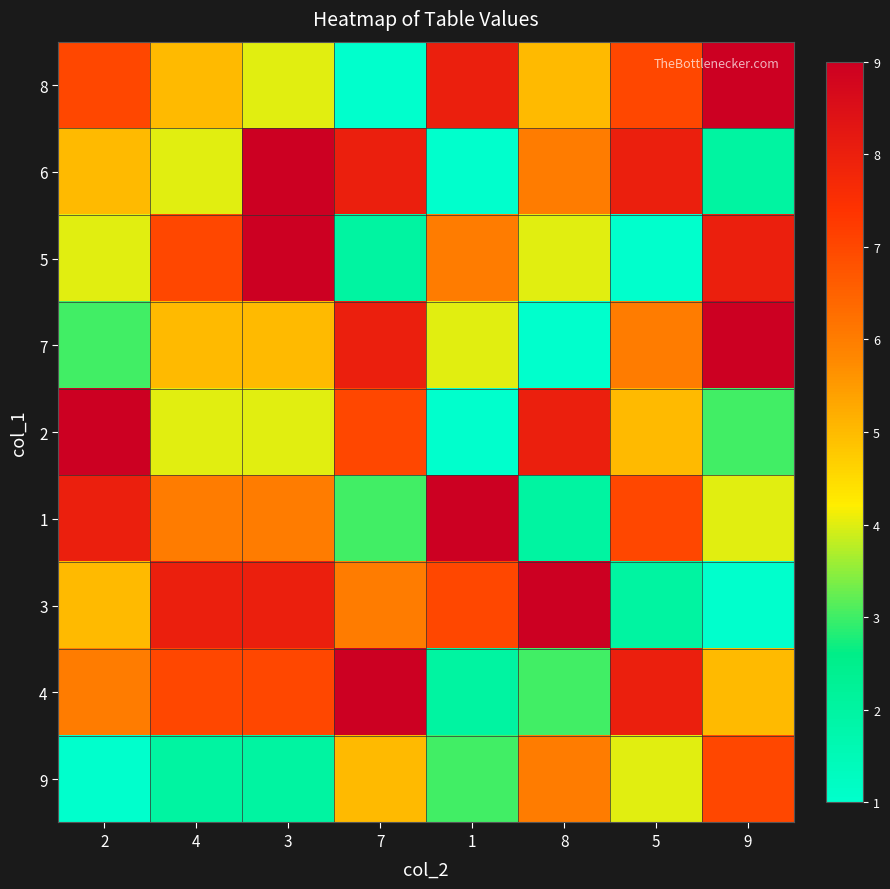

What is the greatest value displayed?

9